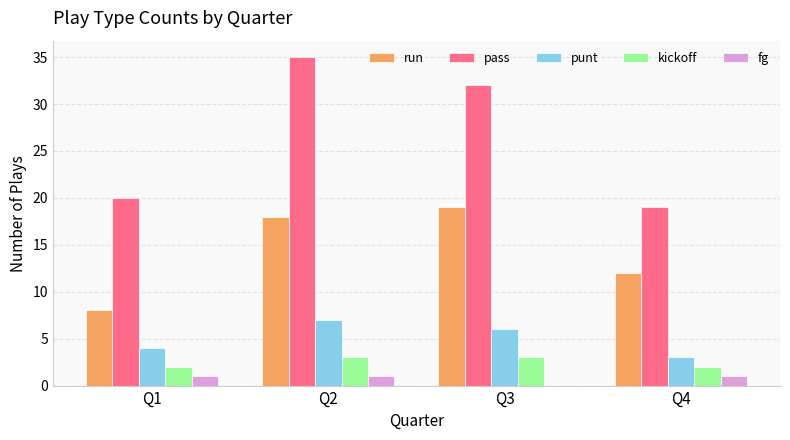

The value of fg at Q1 is 1. True or false?

True